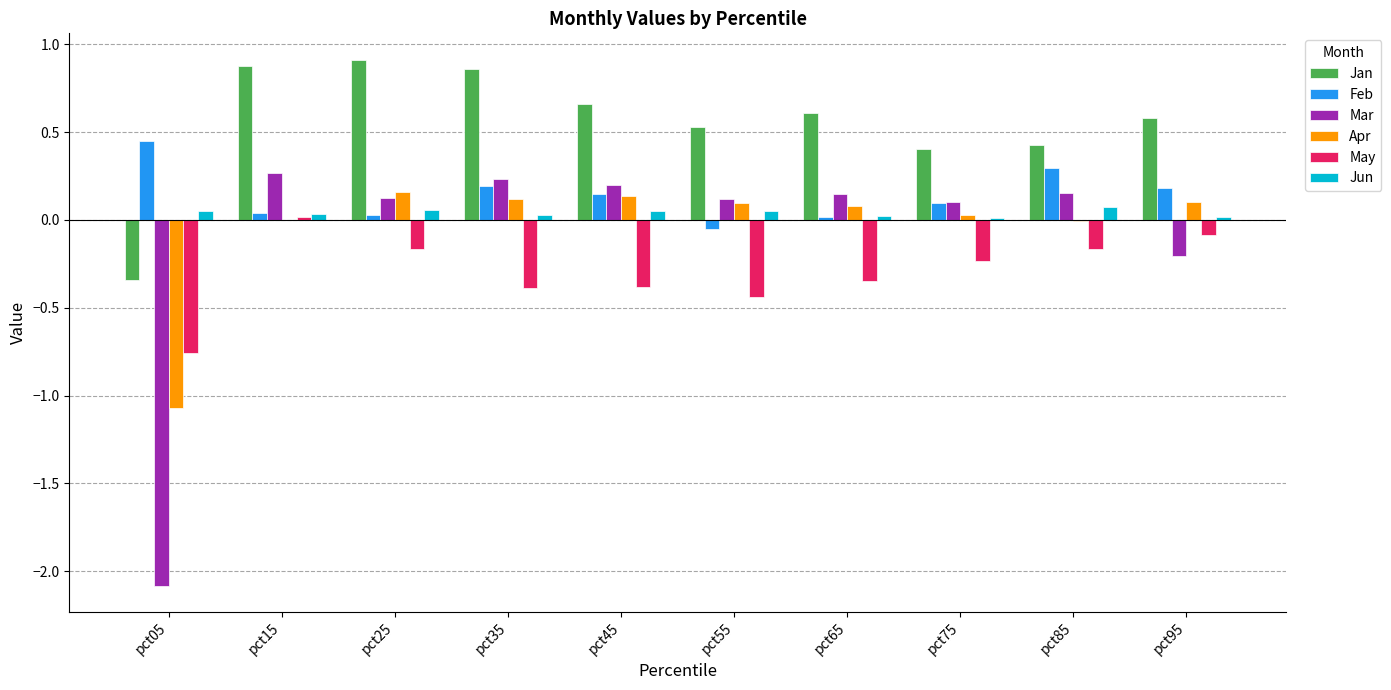

Which category has the highest value in the Feb series?

pct05